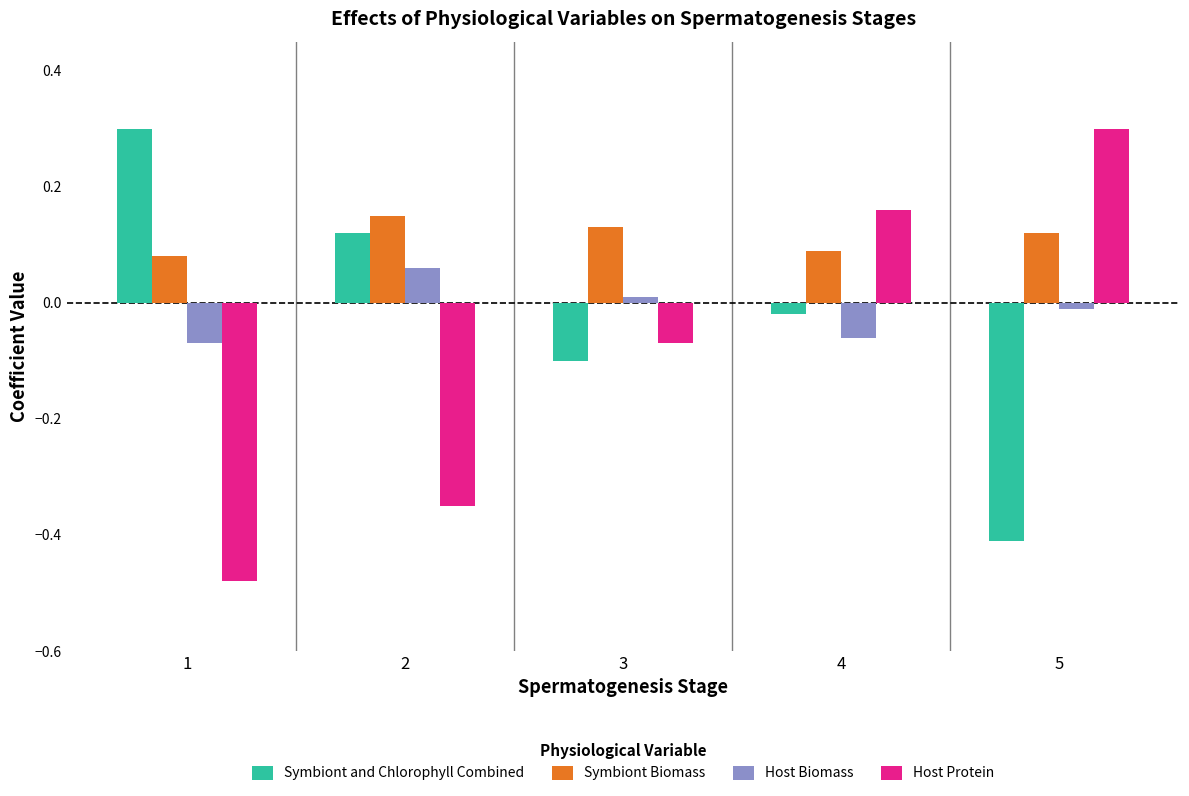

Between 3 and 5, which series saw the biggest shift?

Host Protein